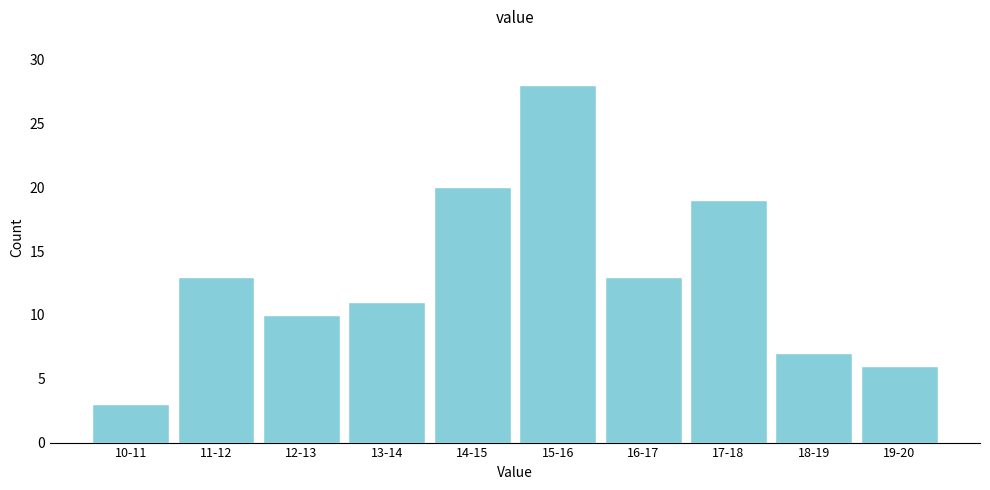

Reading right to left, extract all data points from this chart.

19-20=6	18-19=7	17-18=19	16-17=13	15-16=28	14-15=20	13-14=11	12-13=10	11-12=13	10-11=3